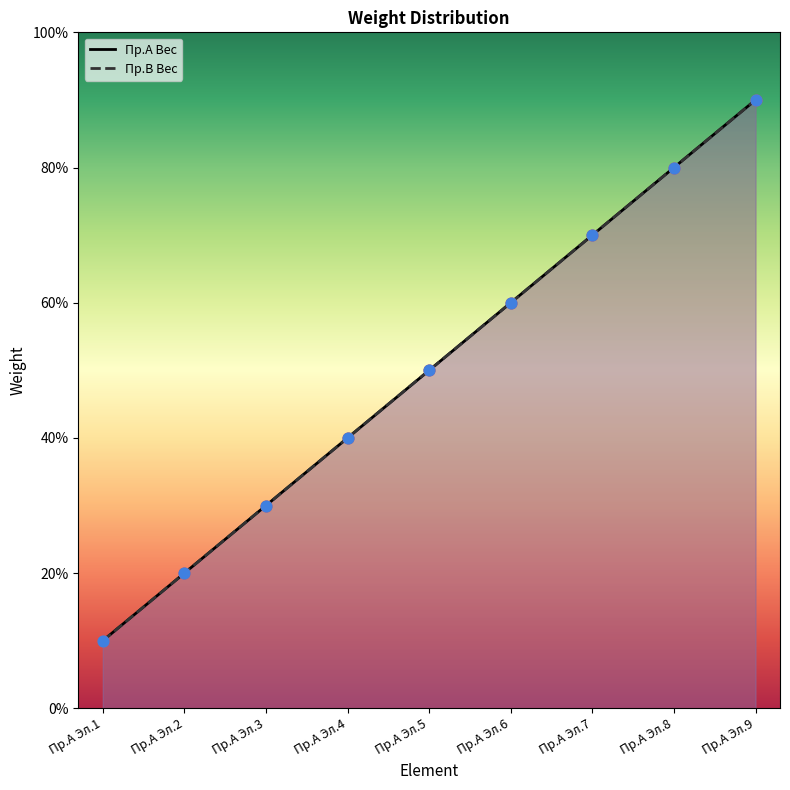

At which category is the sum across all series the highest?

Пр.А Эл.9